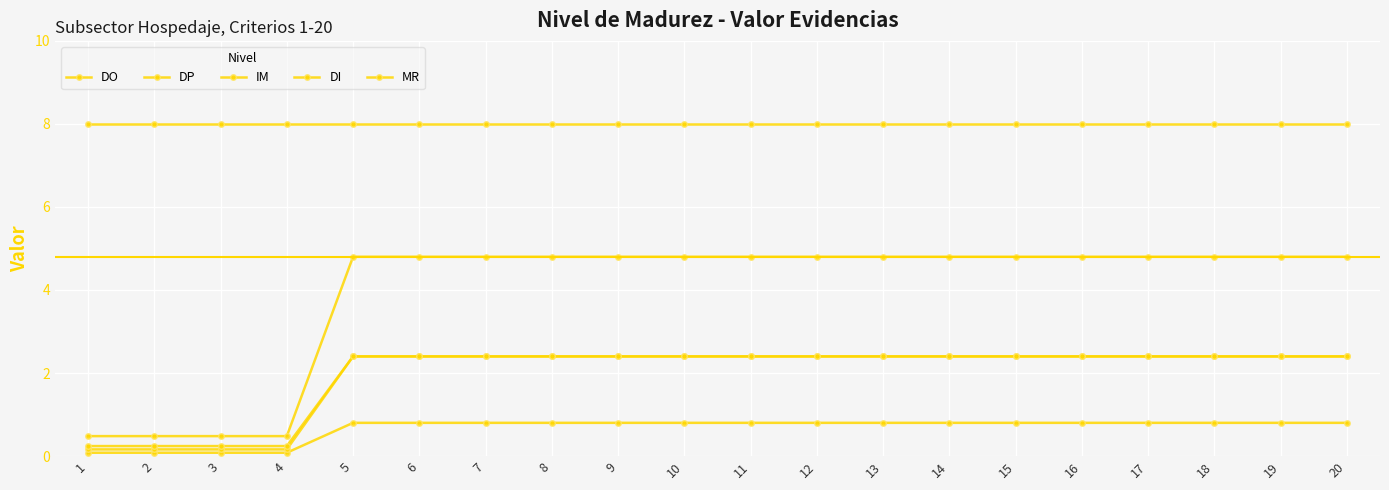

How many lines are shown in the chart?

5